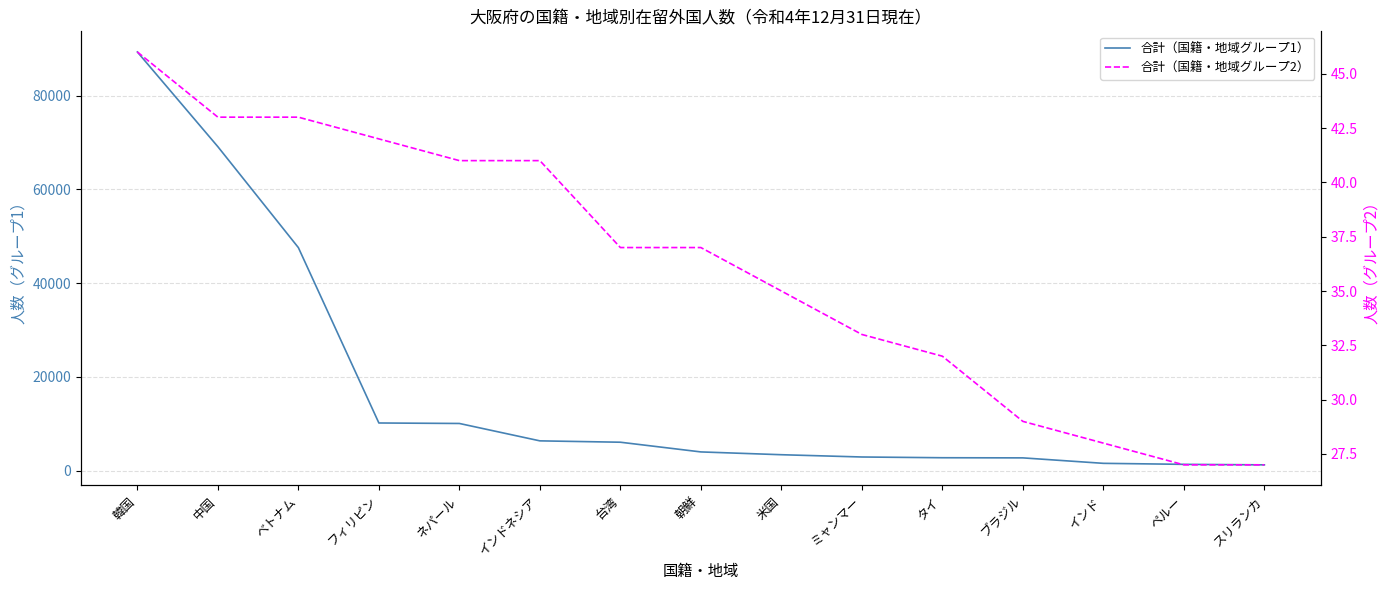

The value of 合計（国籍・地域グループ1） at ミャンマー is 2919. True or false?

True